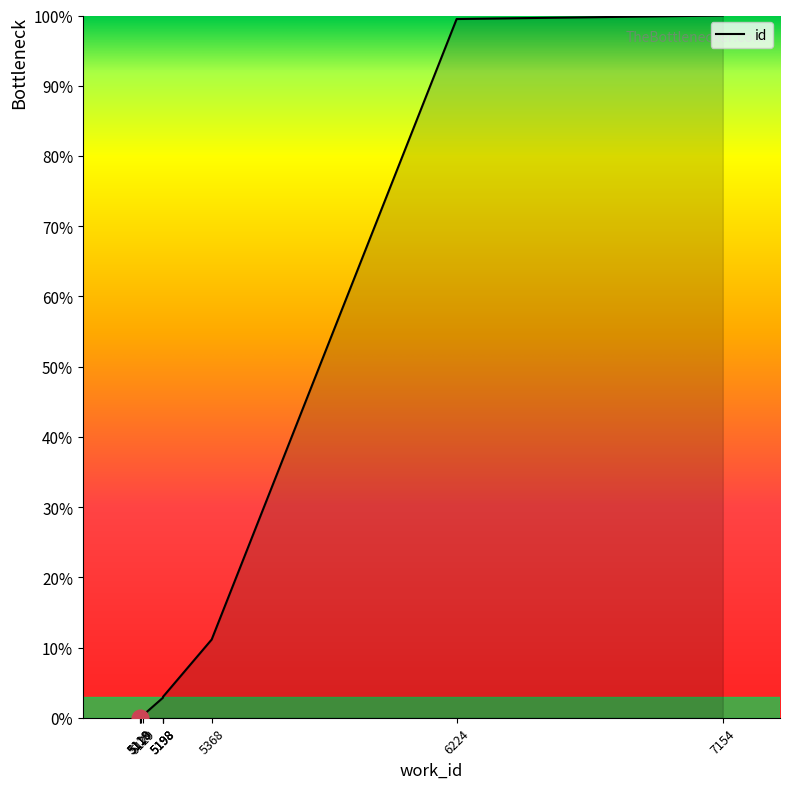

How many values are below 2?

4